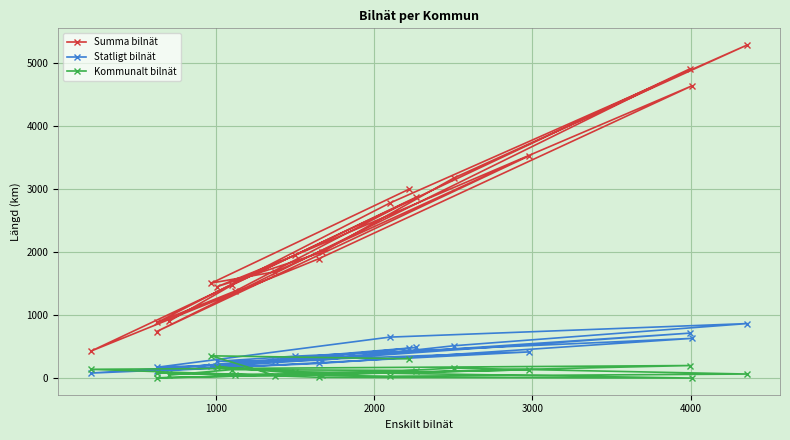

At how many categories does at least one series exceed 2314?

8